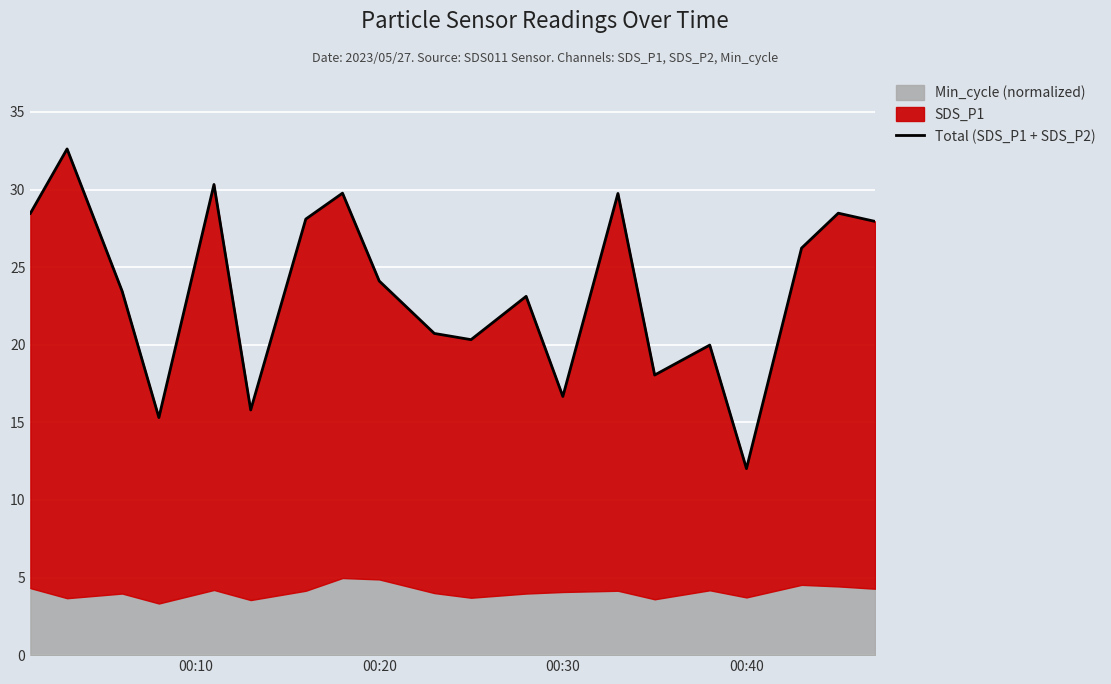

How many interior local valleys (lower than both neighbors) does the data have?

6